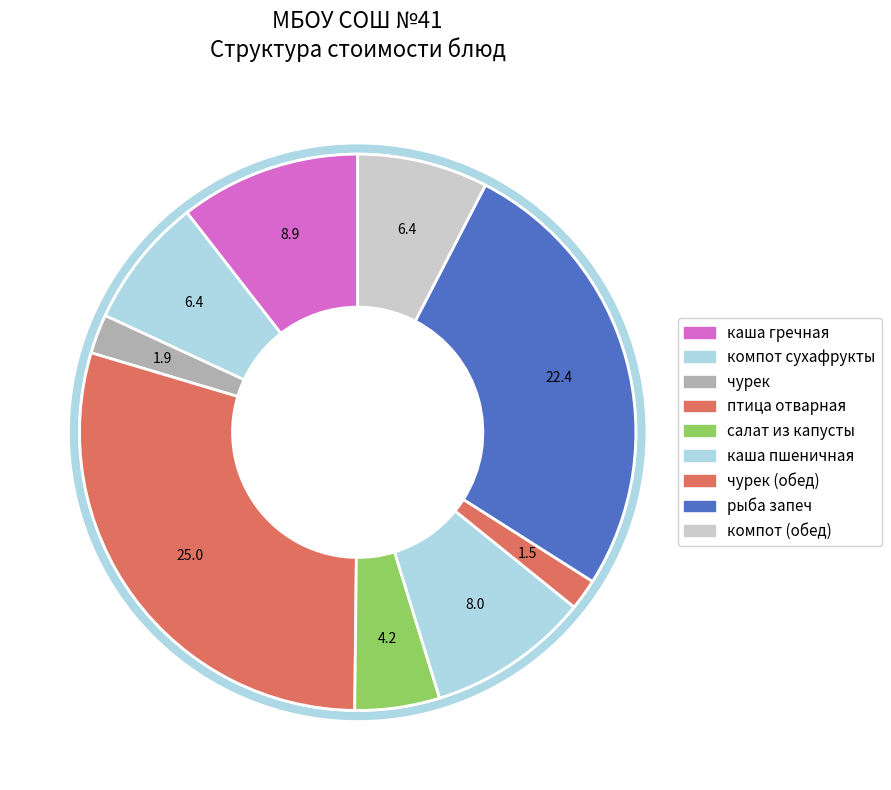

How many segments does this pie chart have?

9